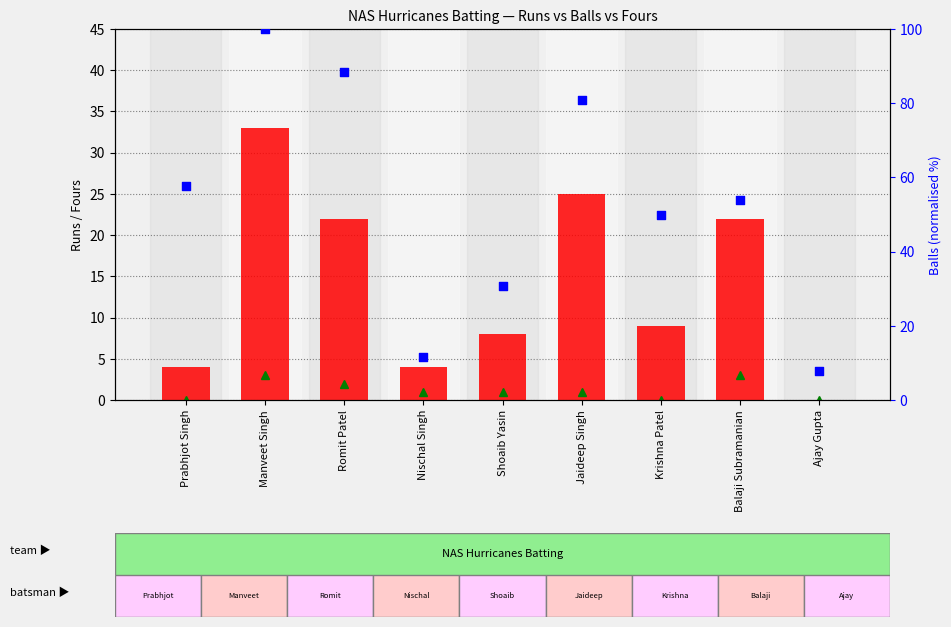

Which series reaches the maximum Y coordinate?

Balls (normalised %)